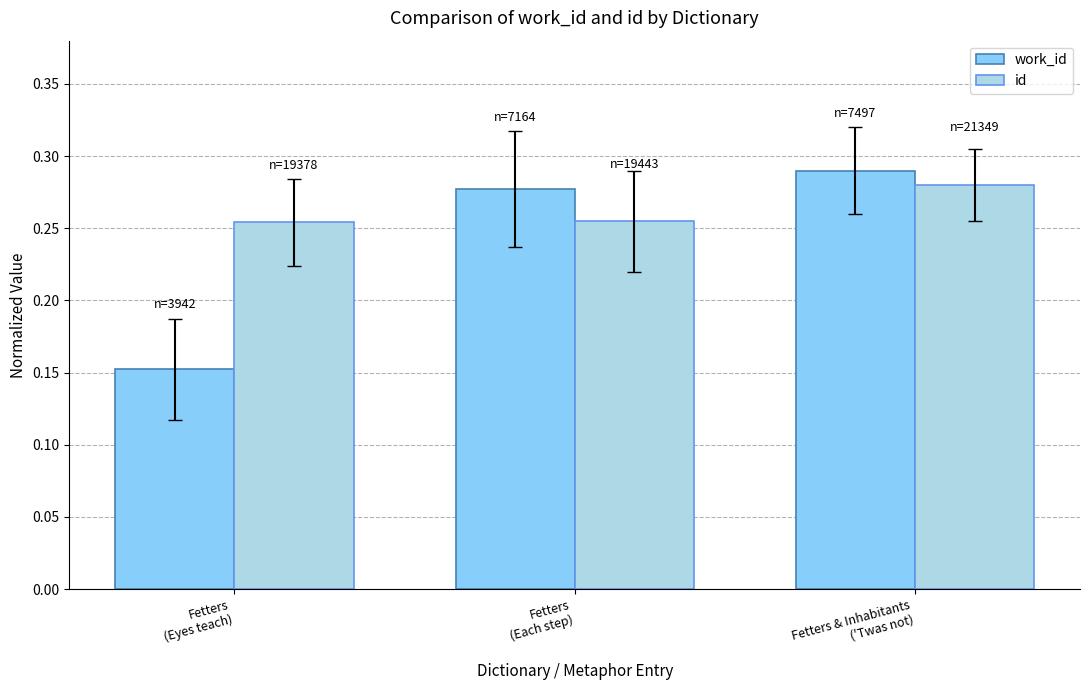

What is the label of the 3rd bar from the right?

Fetters
(Eyes teach)